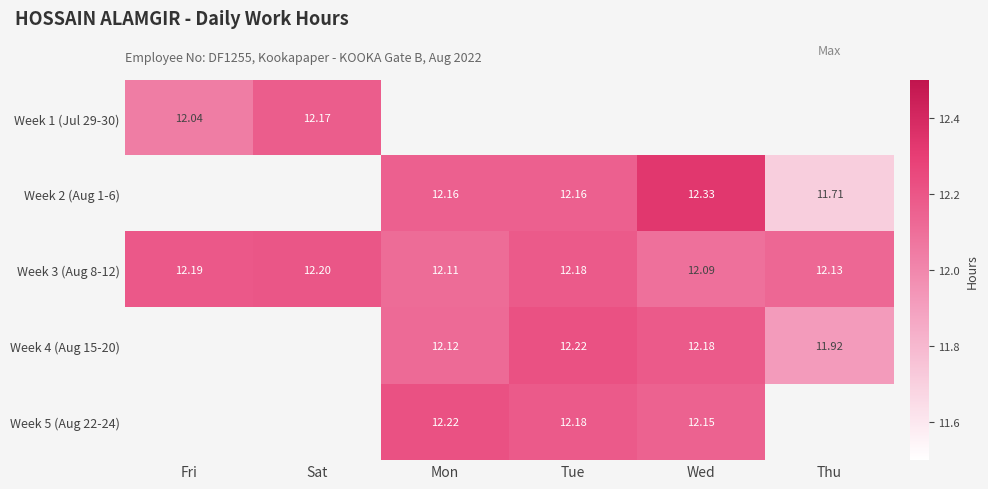

At which label does Week 3 (Aug 8-12) reach its peak?

Sat